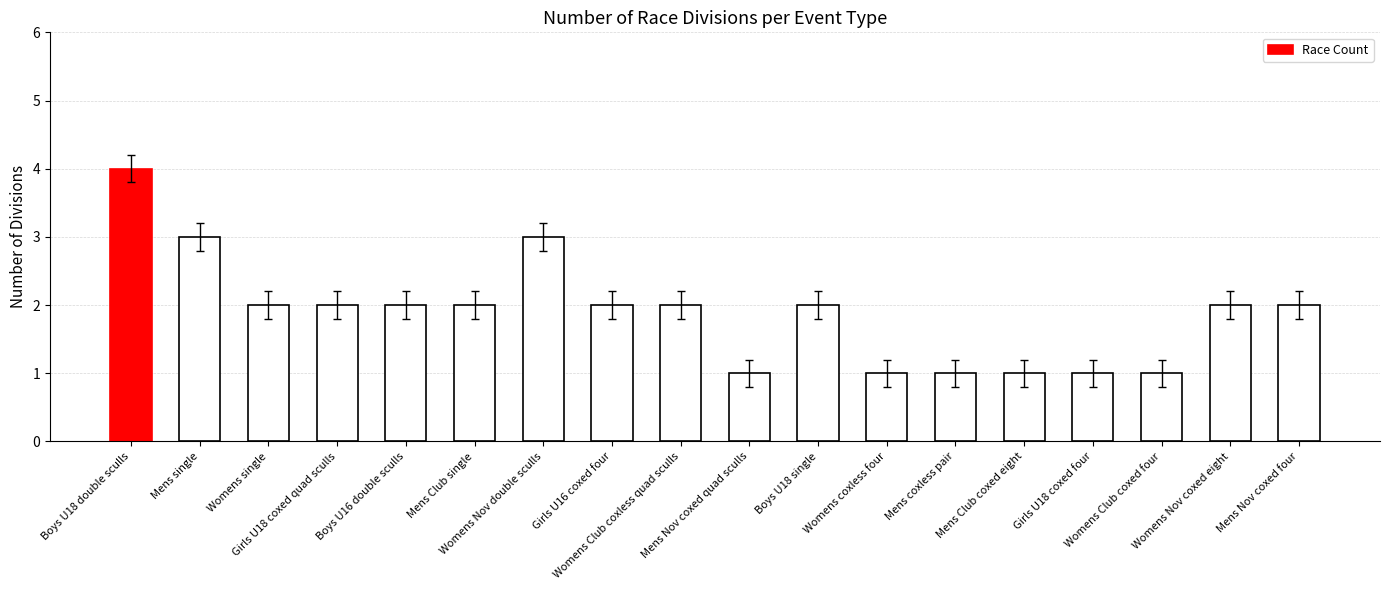

What is the difference between the maximum and minimum values?

3